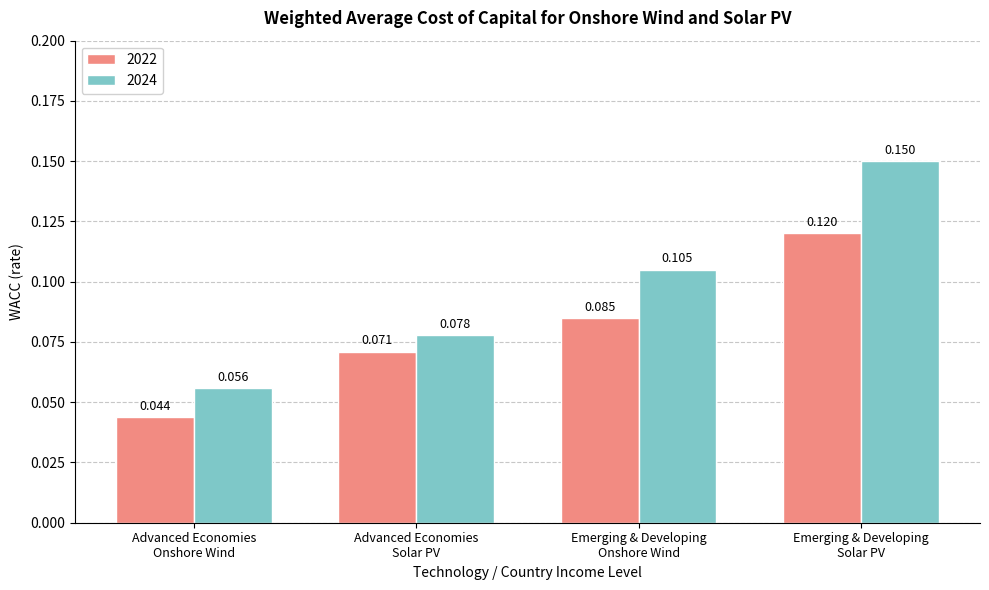

What is the label of the 4th bar from the right?

Advanced Economies
Onshore Wind